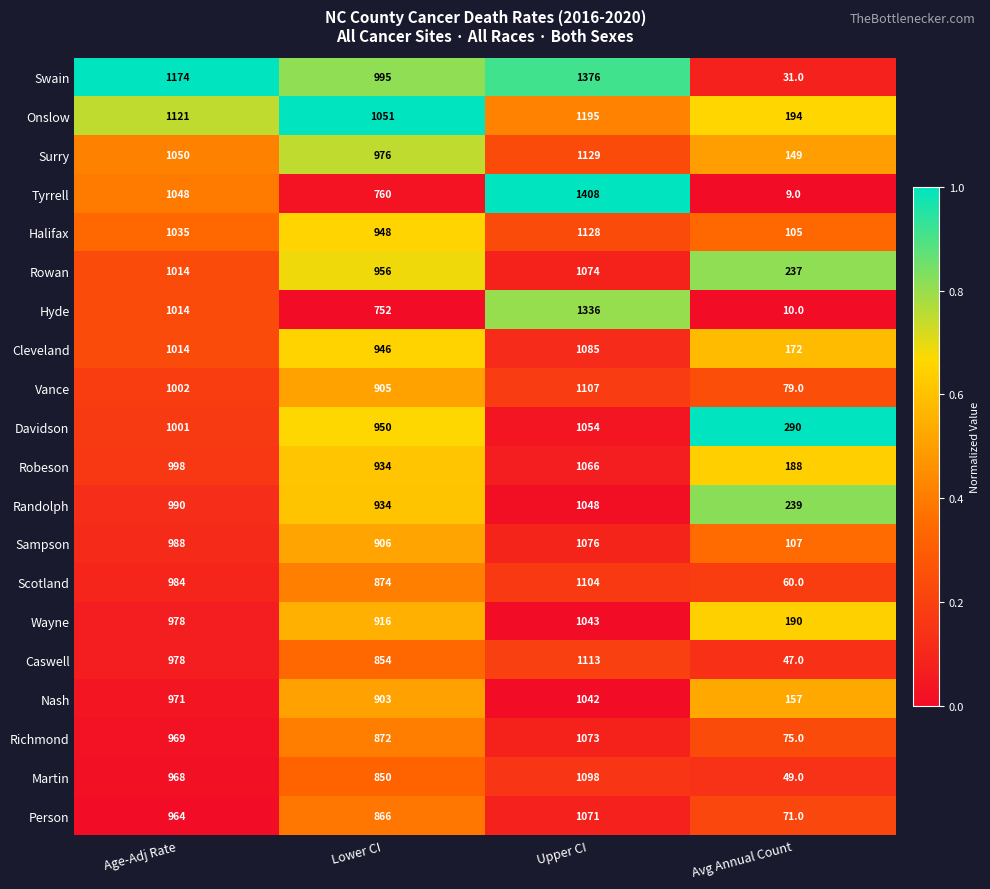

Rank the series at Upper CI from lowest to highest value.

Nash, Wayne, Randolph, Davidson, Robeson, Person, Richmond, Rowan, Sampson, Cleveland, Martin, Scotland, Vance, Caswell, Halifax, Surry, Onslow, Hyde, Swain, Tyrrell